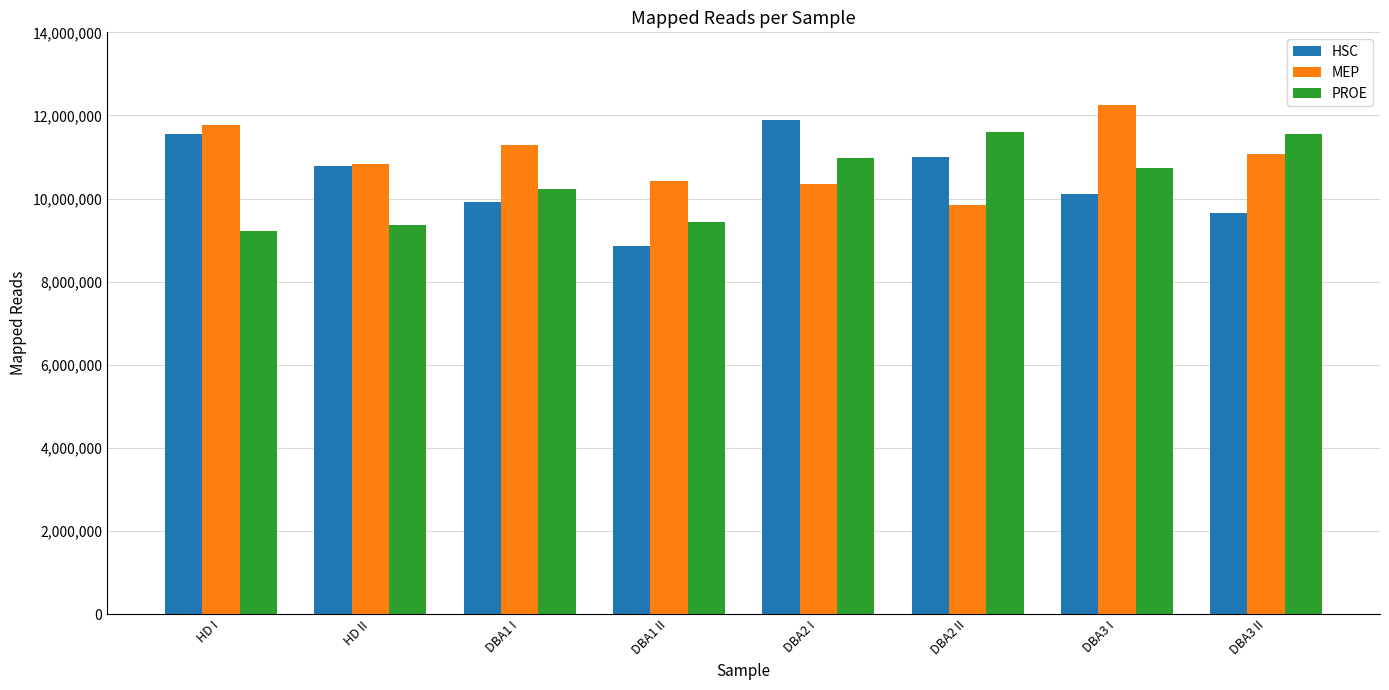

At which label does MEP first exceed 11071080?

HD I